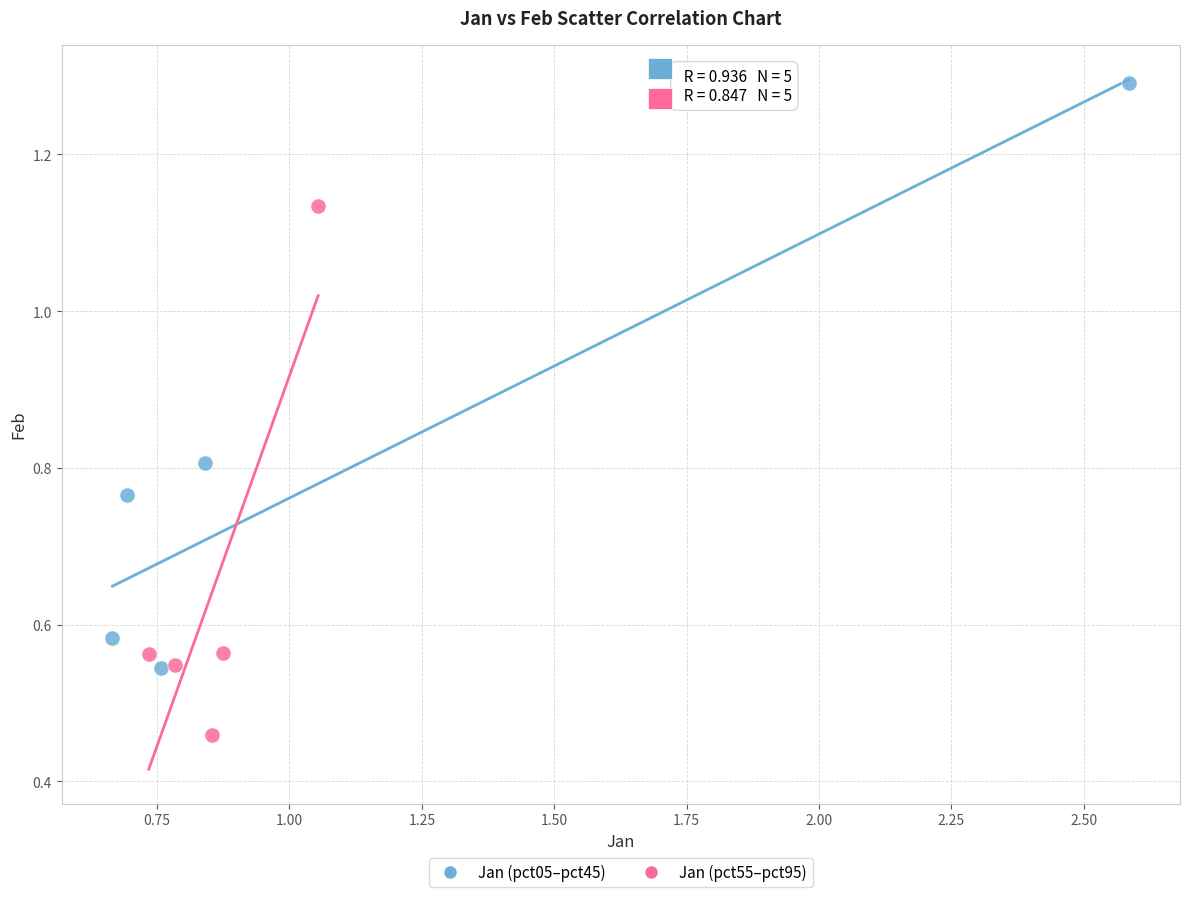

What are all the series names shown in the legend?

Jan (pct05–pct45), Jan (pct55–pct95)